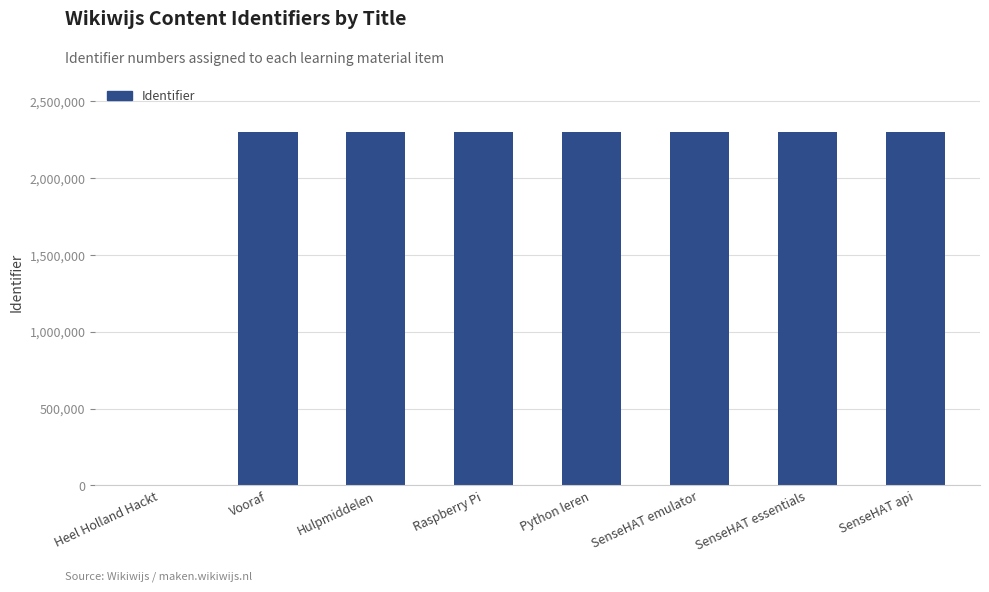

What is the average value?

2013345